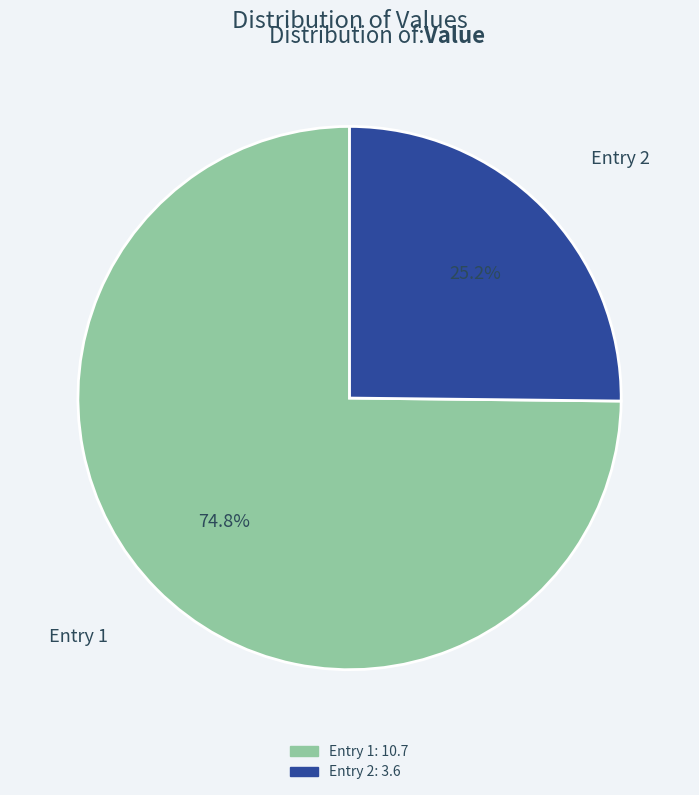

Is there any slice that represents more than half of the pie?

Yes